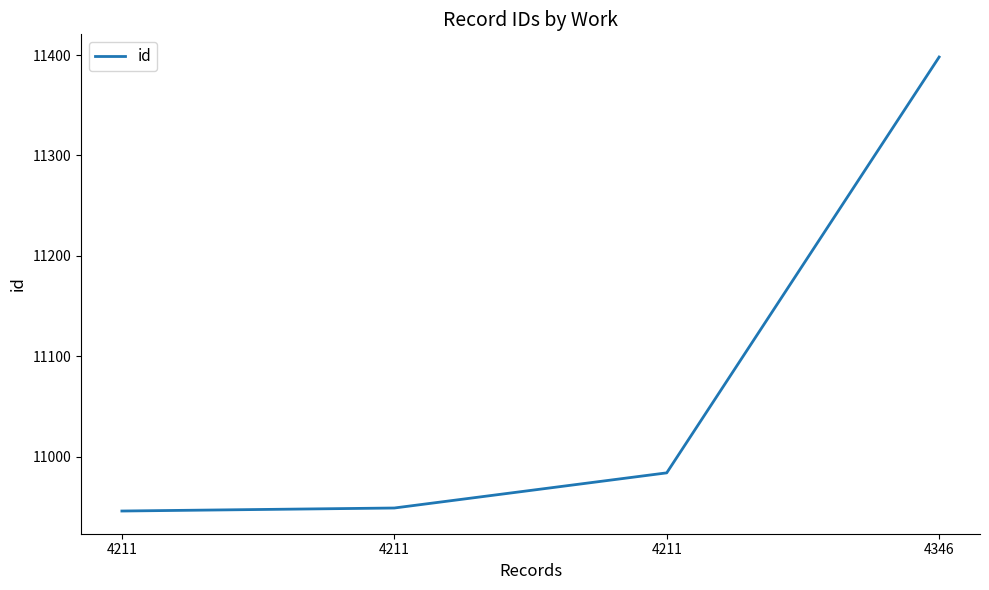

What is the maximum value shown in the chart?

11398